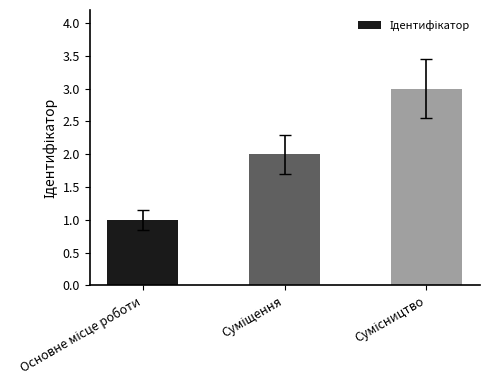

What is the difference between the maximum and minimum values?

2